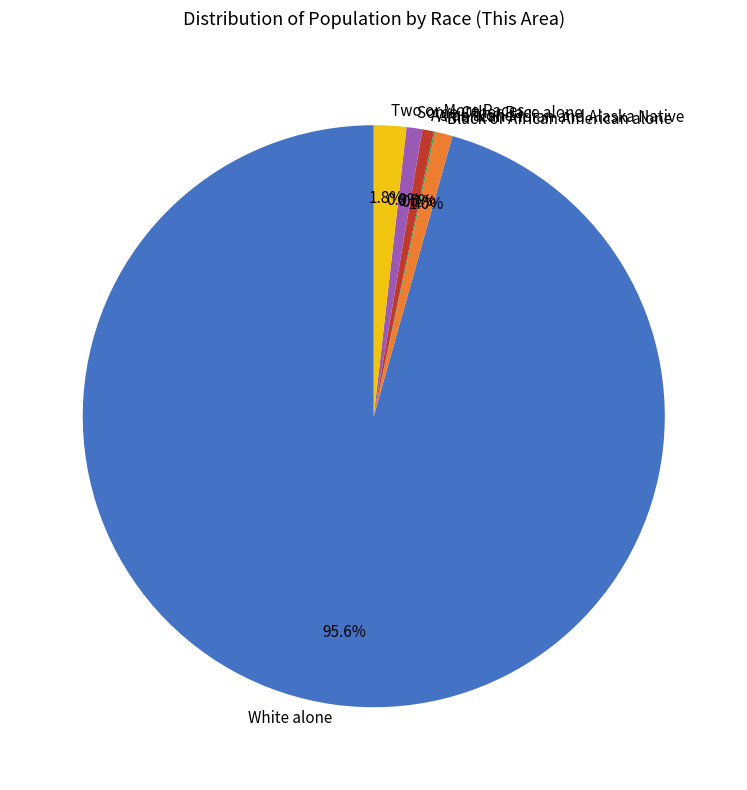

Approximately how many times larger is the value at Some Other Race alone compared to Asian alone?

1.4